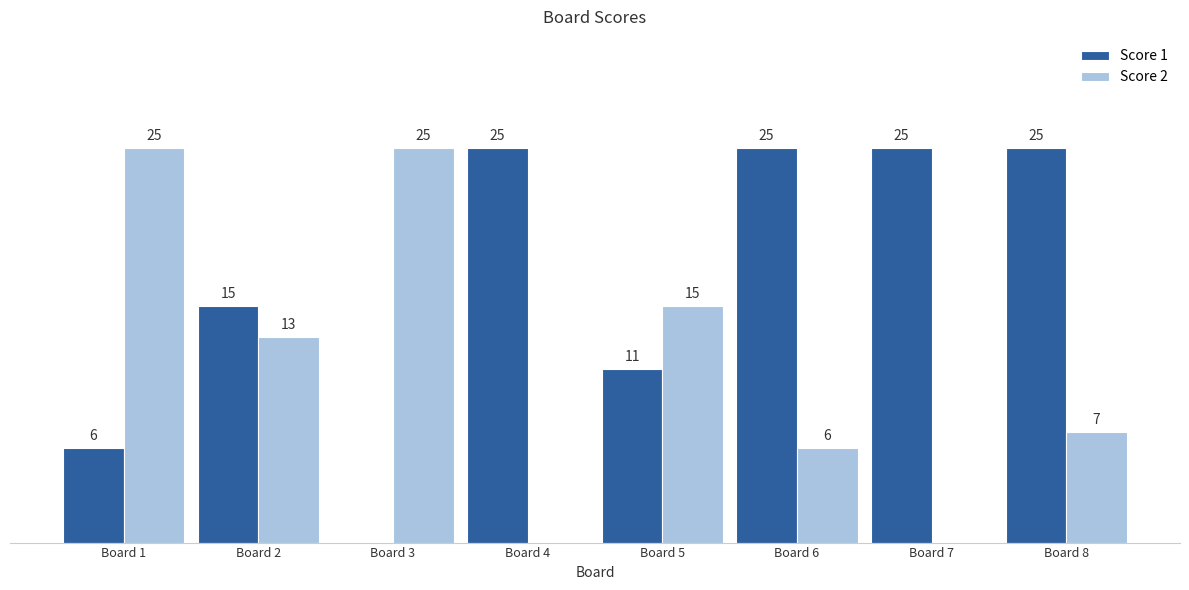

At which label does Score 2 first exceed 13?

Board 1